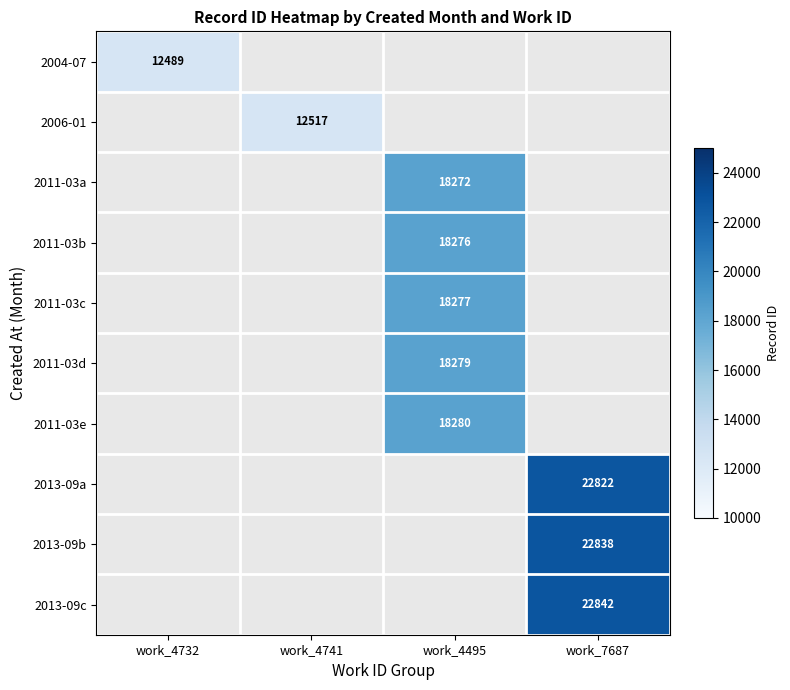

The value of 2004-07 at work_4732 is 12489. True or false?

True